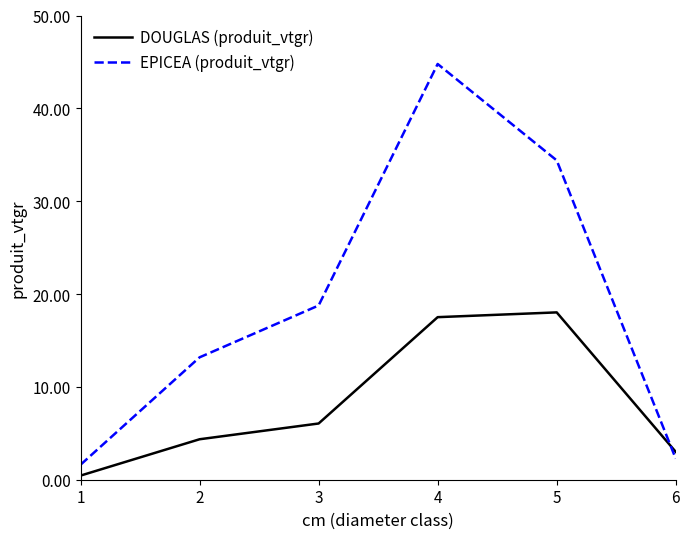

In DOUGLAS (produit_vtgr), how many points are higher than both neighbors (excluding endpoints)?

1